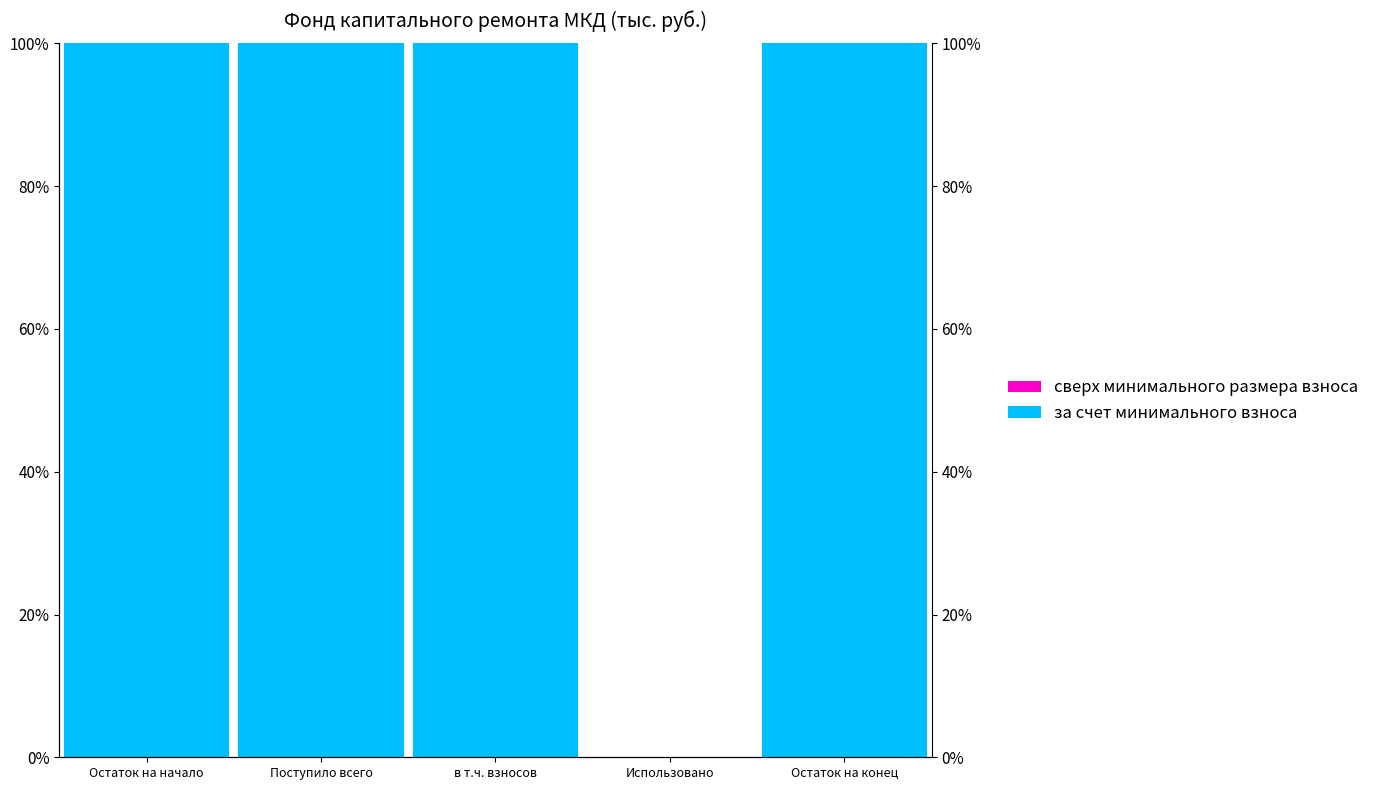

At how many categories does at least one series exceed 45?

4